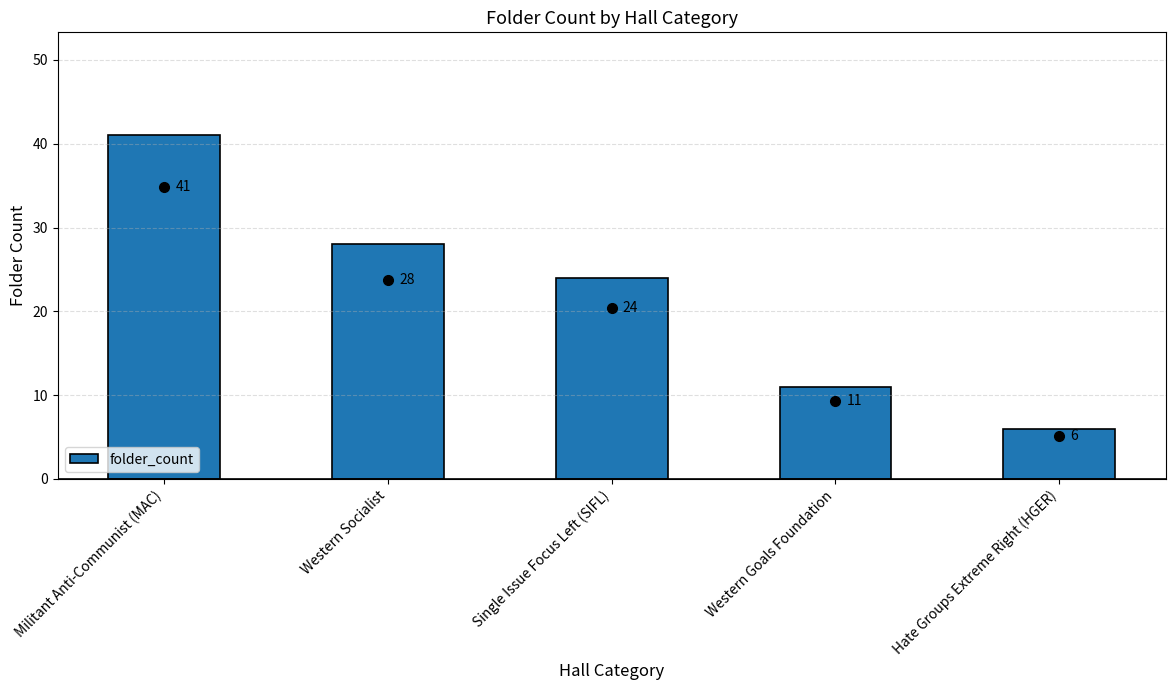

Approximately how many times larger is the value at Militant Anti-Communist (MAC) compared to Single Issue Focus Left (SIFL)?

1.7